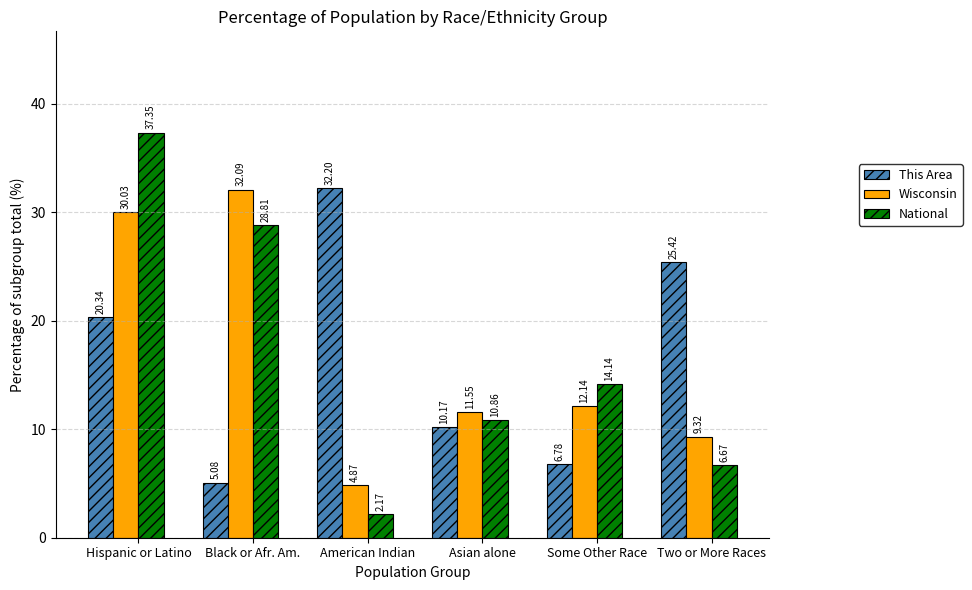

How many bars are there in each group?

3